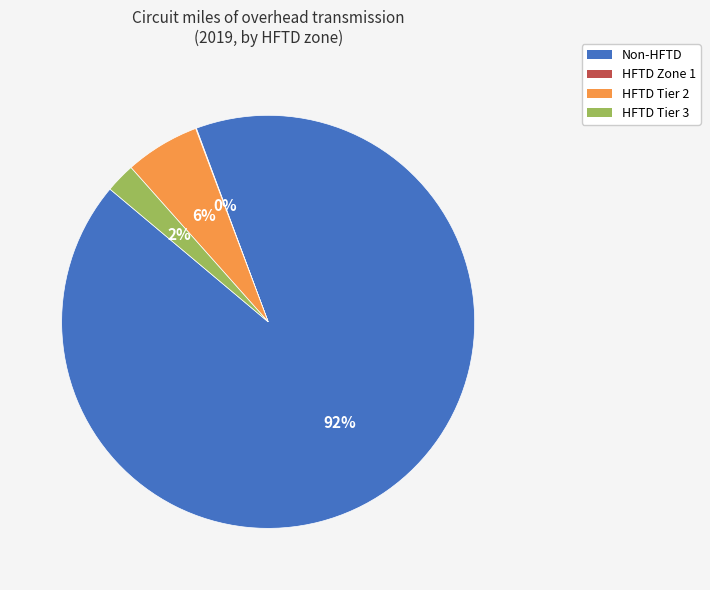

Does any single category account for the majority?

Yes